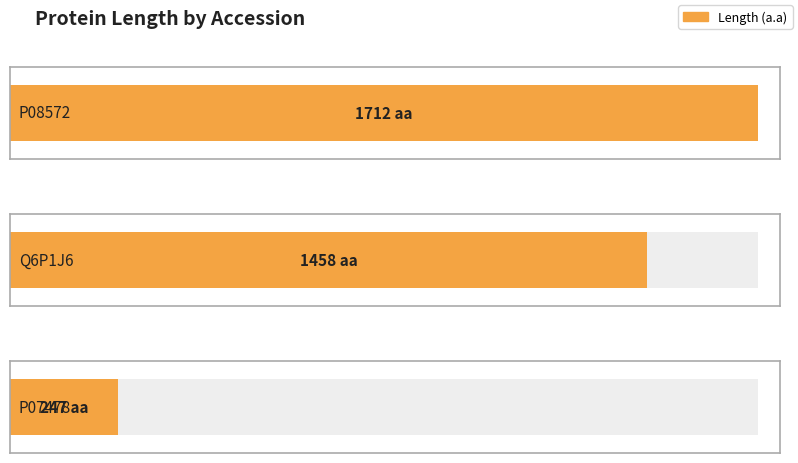

List the labels in order of value, largest first.

P08572, Q6P1J6, P07478